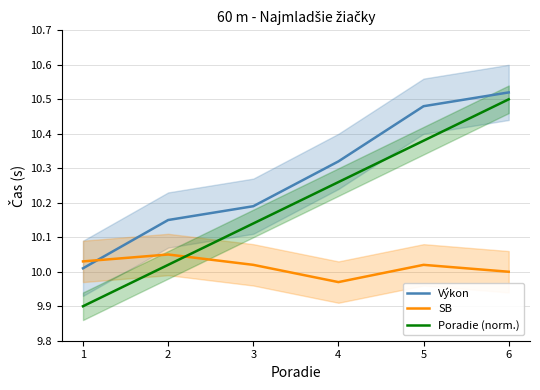

What is the difference between the Výkon values at 5 and 2?

0.3